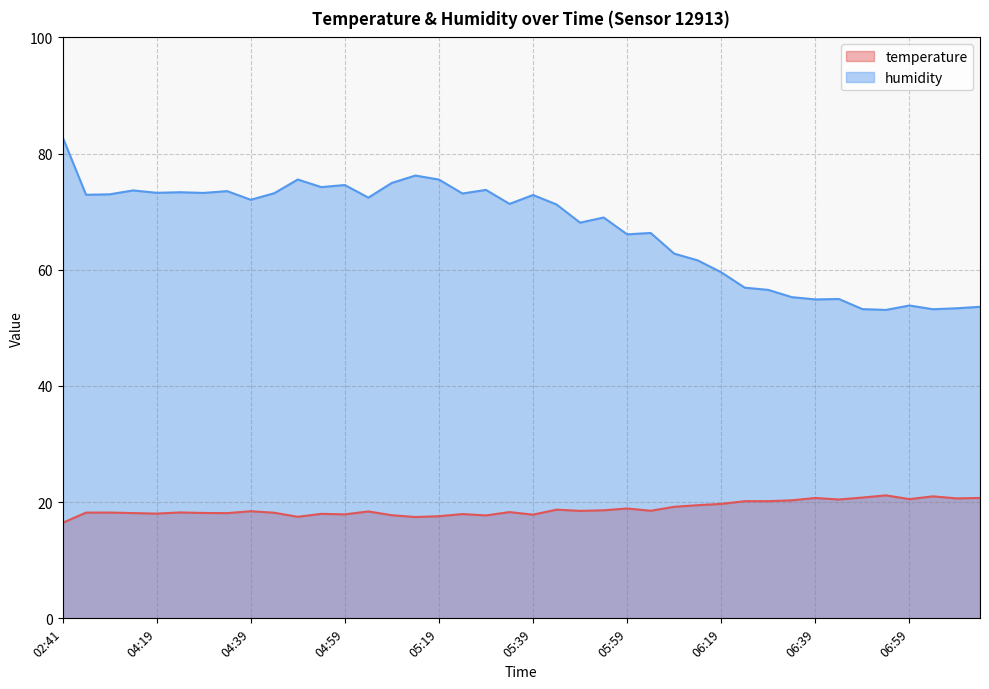

Is it true that temperature equals 20.2 at 06:29?

True